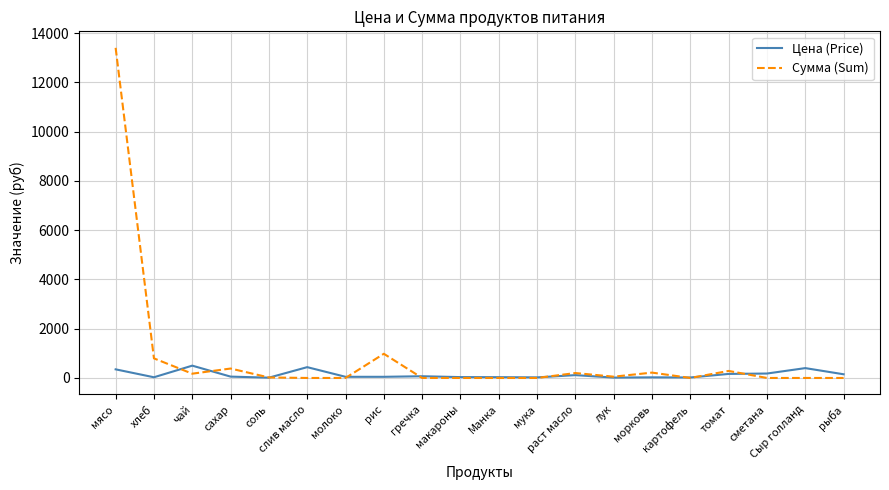

What is the sum of the Сумма (Sum) values at картофель and мясо?

13398.0